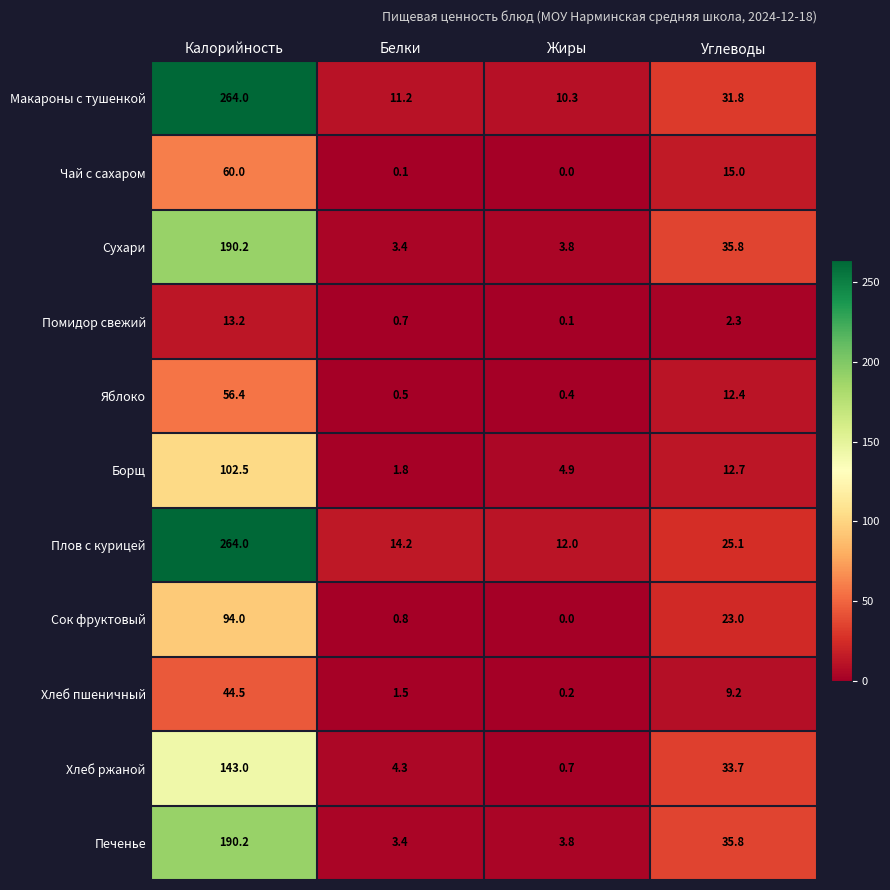

Which series has the largest total across all categories?

Макароны с тушенкой